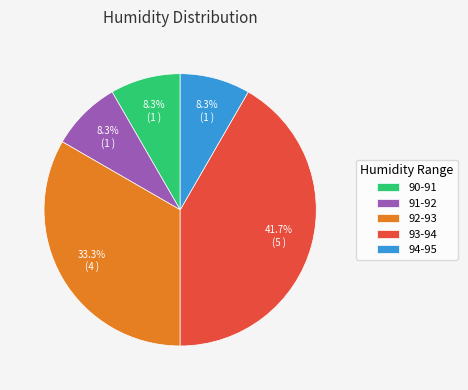

Which has a higher value, 93-94 or 90-91?

93-94